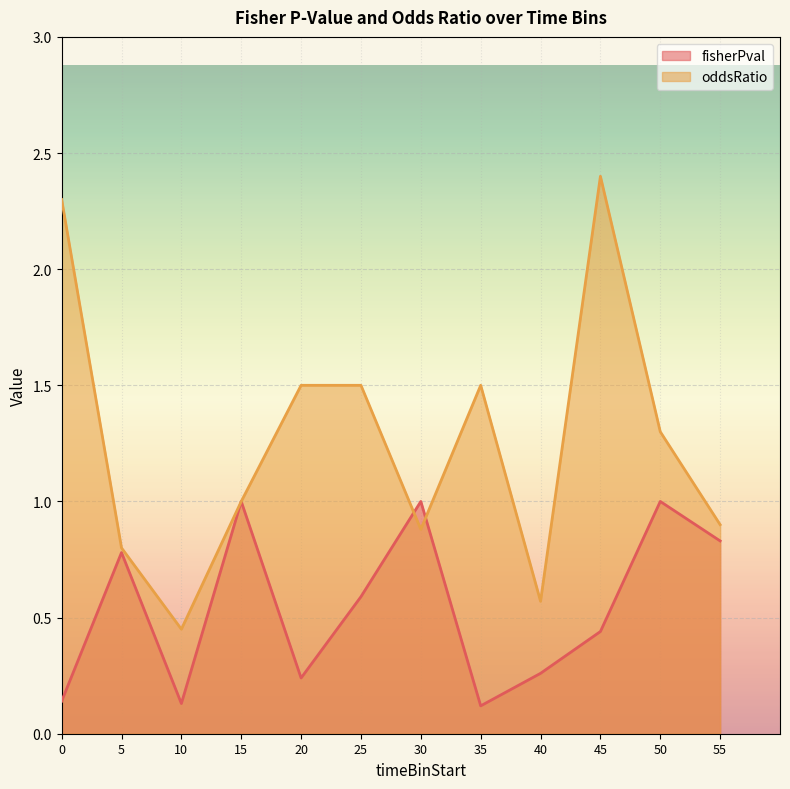

At which category does oddsRatio reach its first local valley?

10